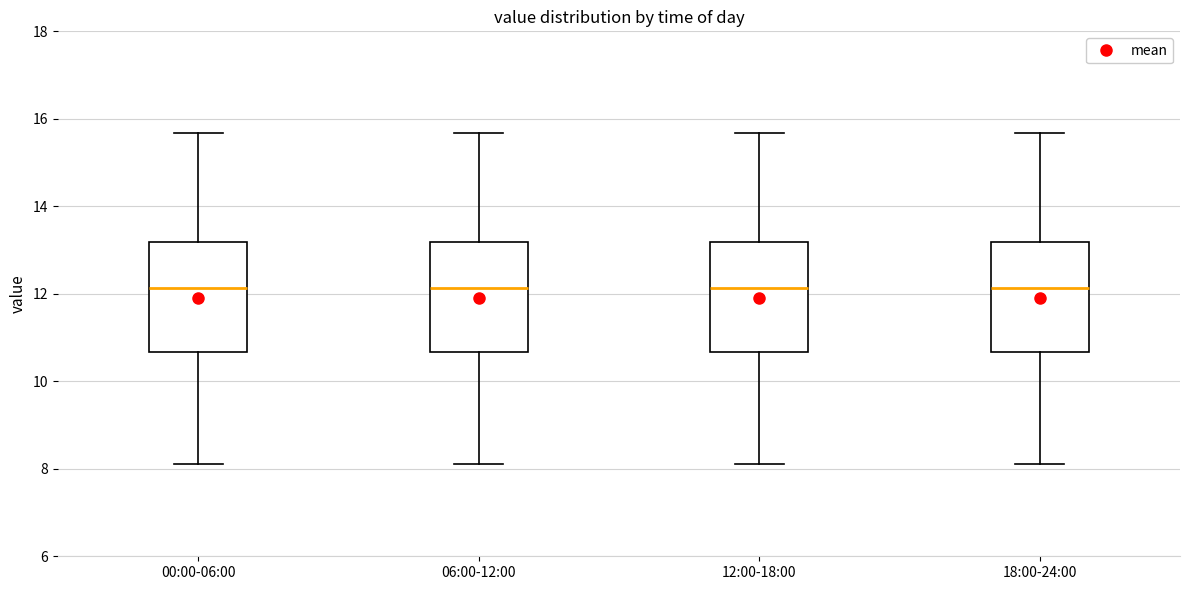

Reading left to right, read every box against the y-axis: the position of its median line, the range the box covers, and the ends of its whiskers. The values are not printed on the chart, so give them approximately, as read against the axis.

00:00-06:00: median 12.2, box 10.6 to 13.2, whiskers 8.2 to 15.6
06:00-12:00: median 12.2, box 10.6 to 13.2, whiskers 8.2 to 15.6
12:00-18:00: median 12.2, box 10.6 to 13.2, whiskers 8.2 to 15.6
18:00-24:00: median 12.2, box 10.6 to 13.2, whiskers 8.2 to 15.6